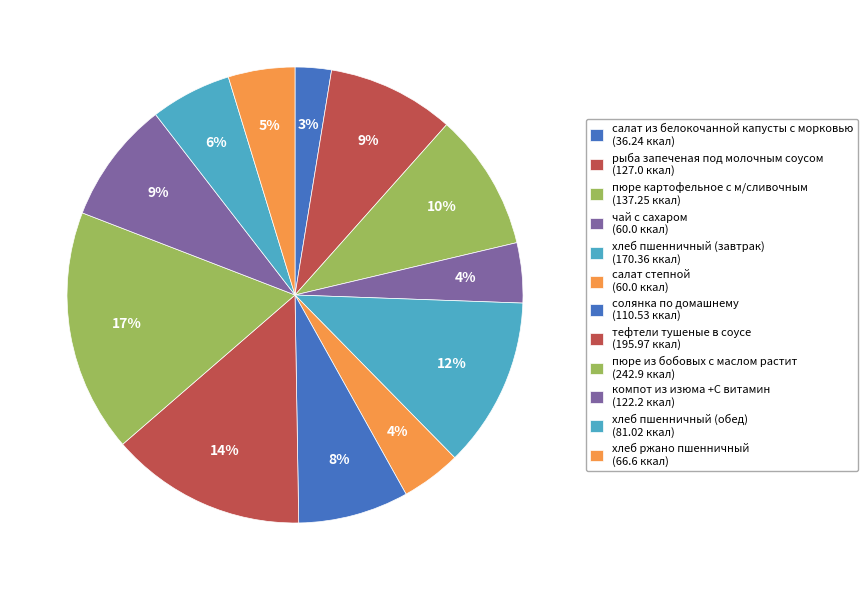

Which has a higher value, пюре картофельное с м/сливочным or салат степной?

пюре картофельное с м/сливочным